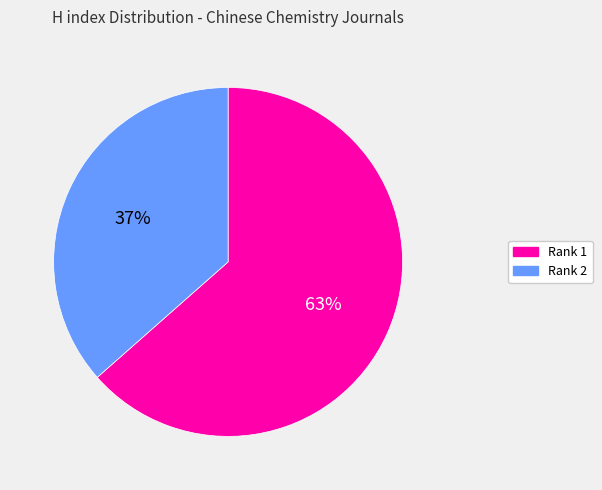

Does any single category account for the majority?

Yes